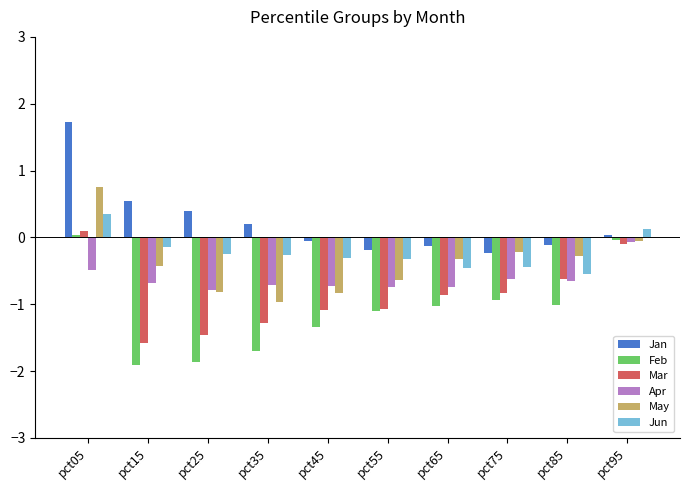

True or false: Mar has a value of 0.1 at pct05.

True